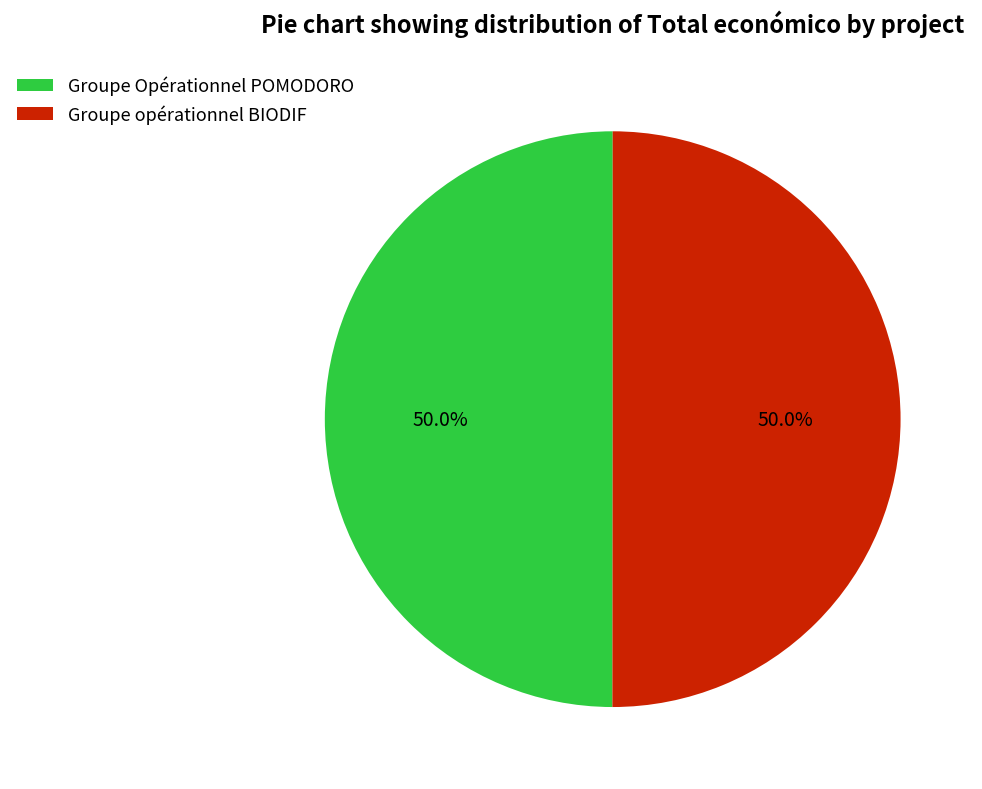

What is the ratio of the value at Groupe Opérationnel POMODORO to the value at Groupe opérationnel BIODIF?

1.0